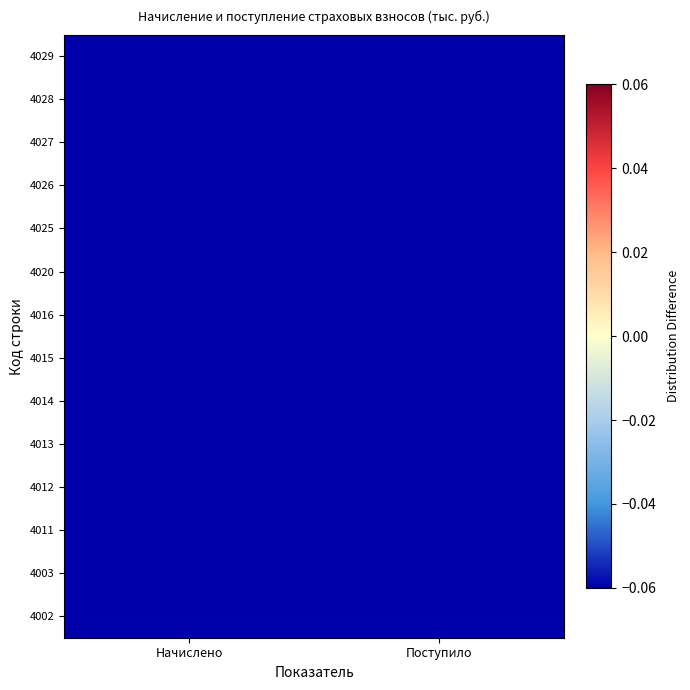

What is the maximum value shown in the chart?

-0.1